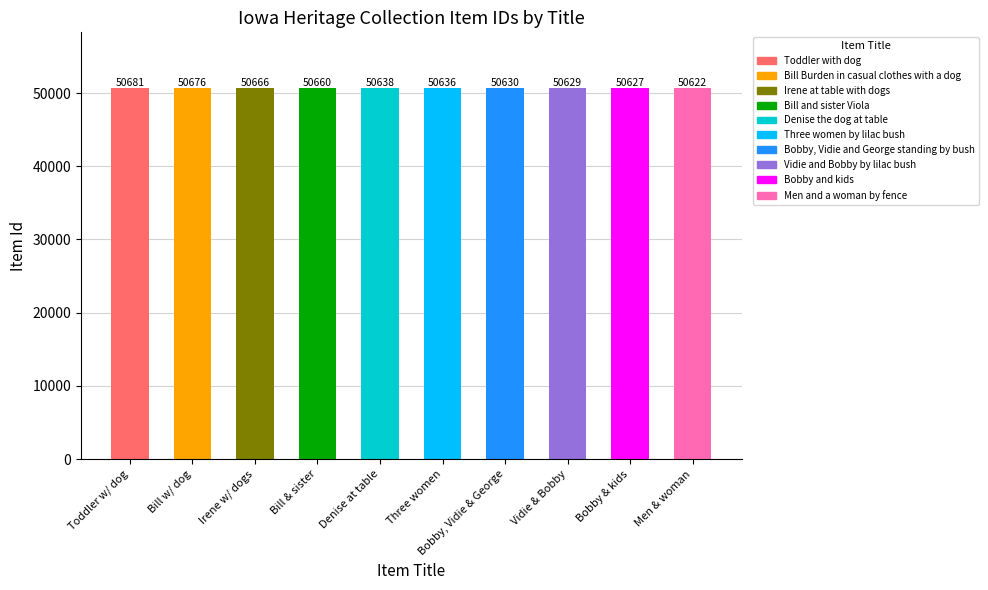

What position from the right is Bobby & kids?

2